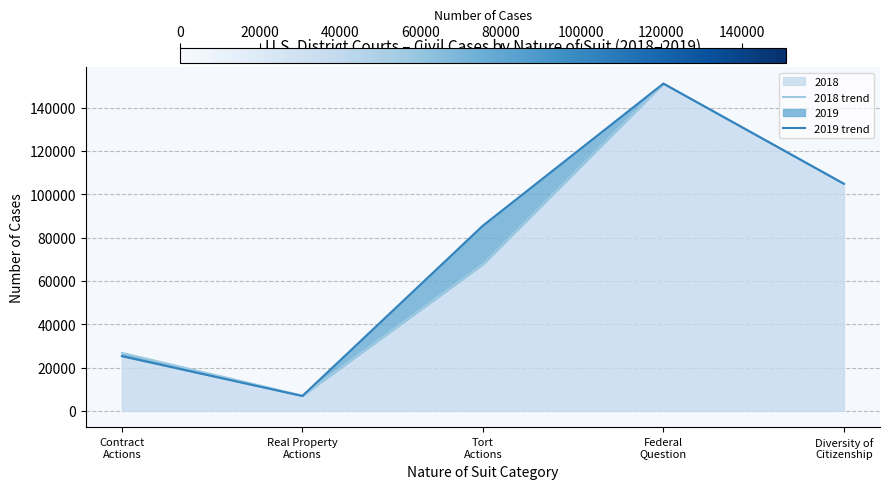

List the series in order of their overall mean, highest first.

2019 trend, 2018 trend